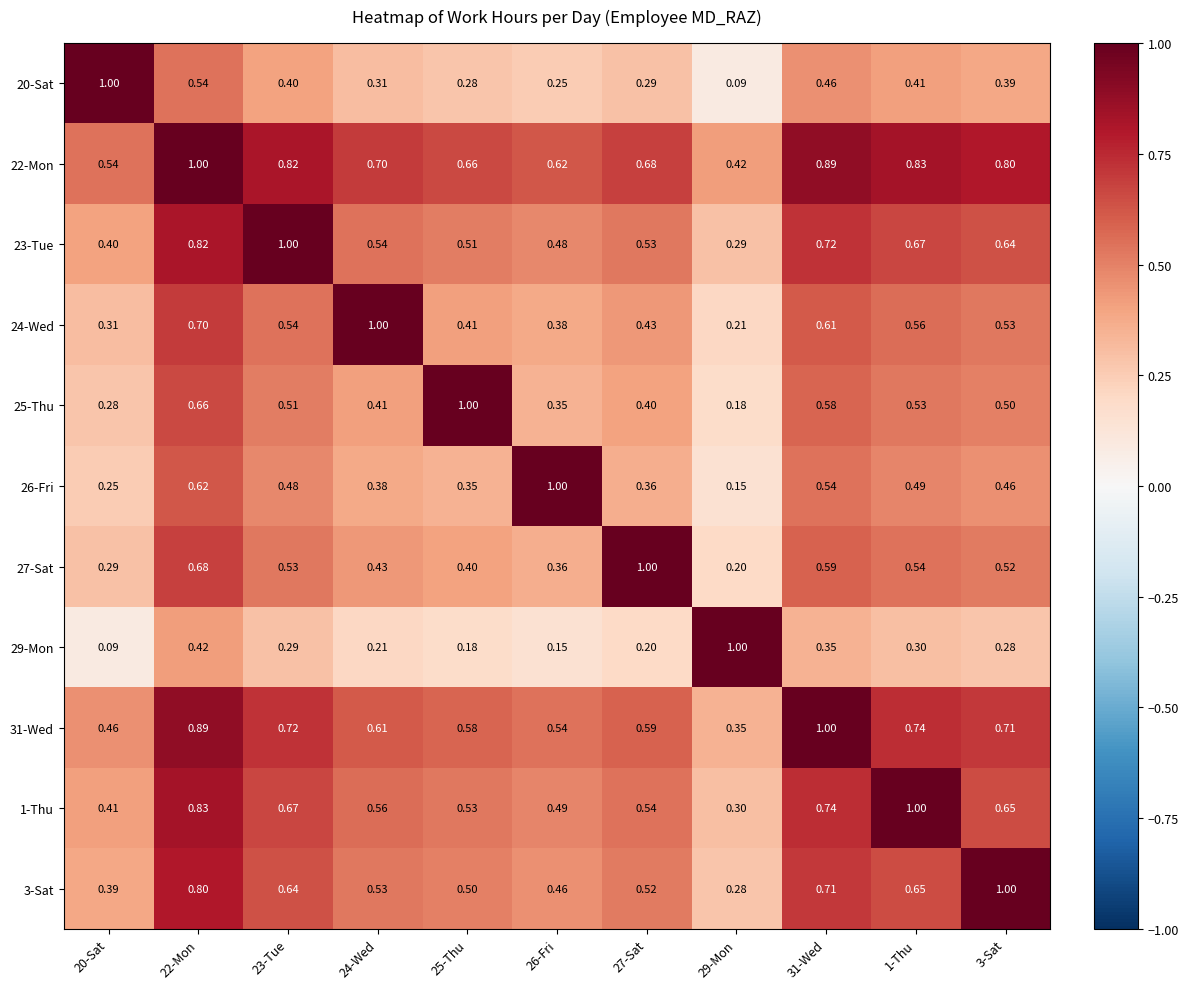

What is the difference between the highest and lowest values at 27-Sat?

0.8